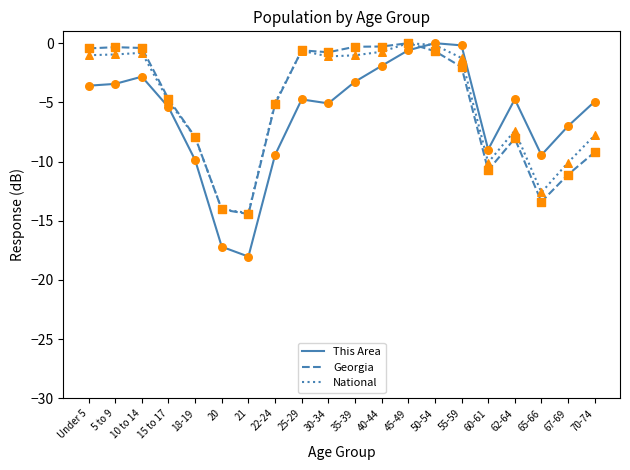

Which series has the widest spread of values?

This Area